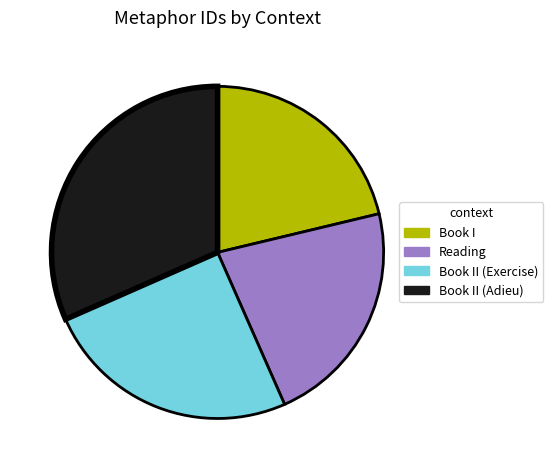

Is there any slice that represents more than half of the pie?

No